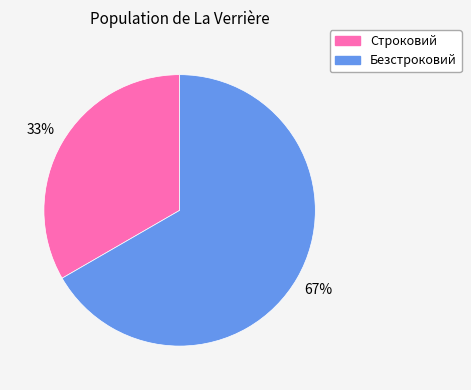

Is the sum of Строковий and Безстроковий greater than half?

Yes